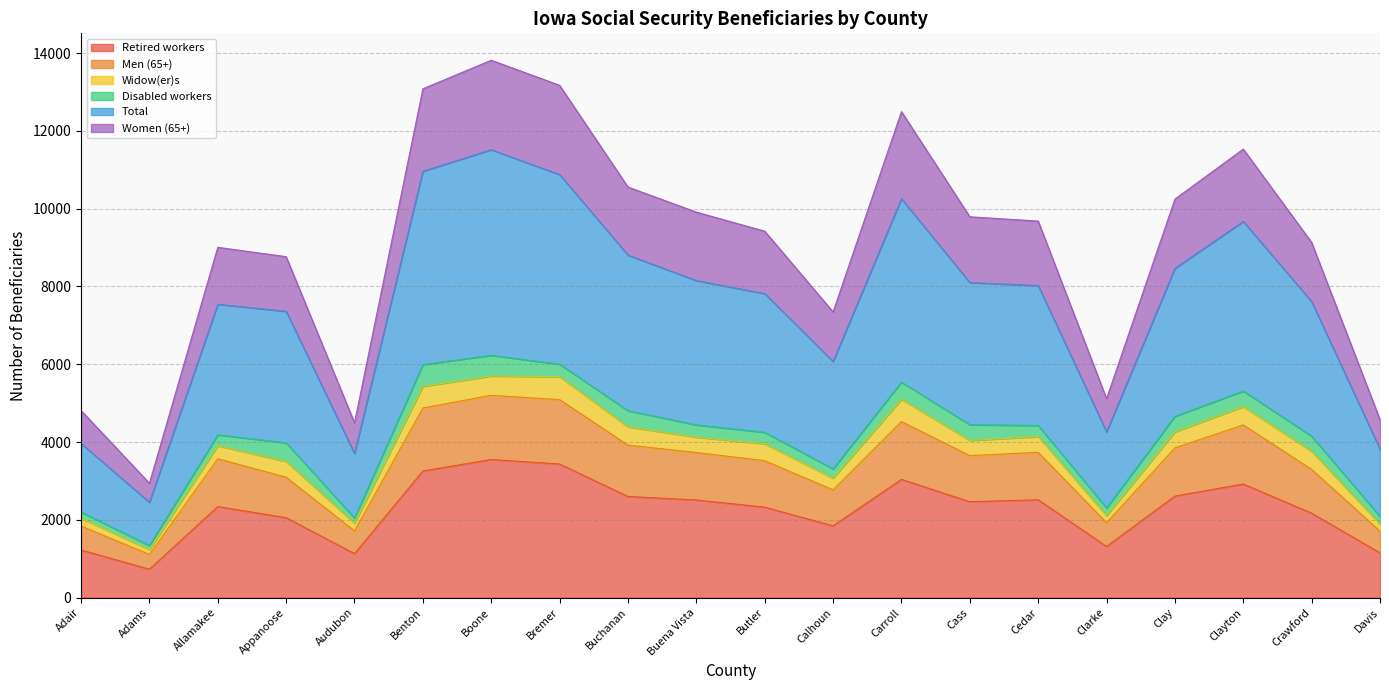

Does the chart have visible grid lines?

Yes